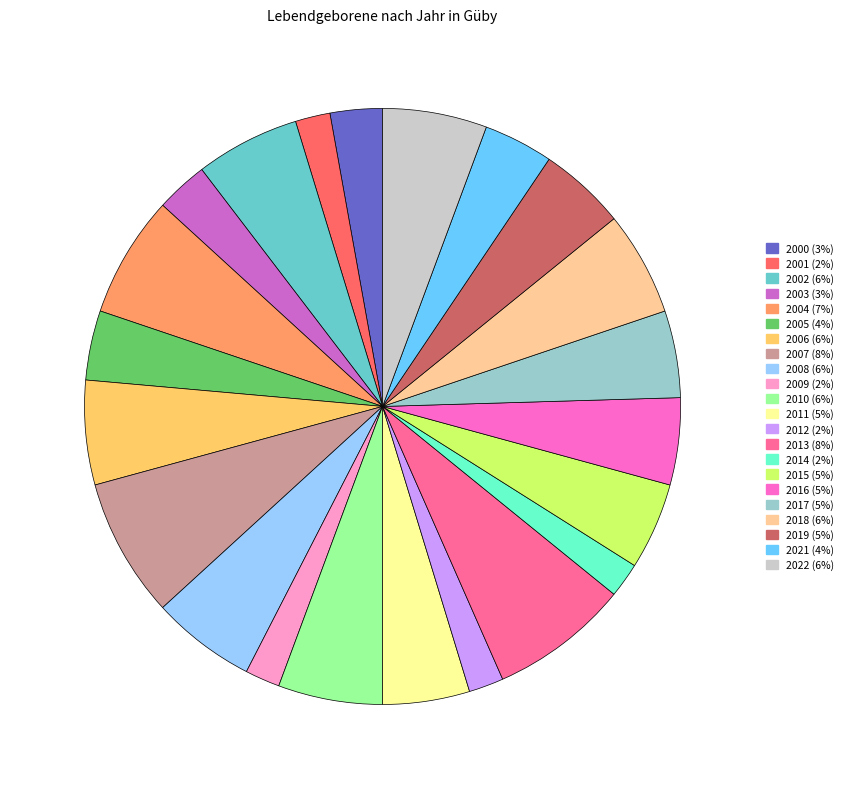

Is the sum of 2013 and 2018 greater than half?

No